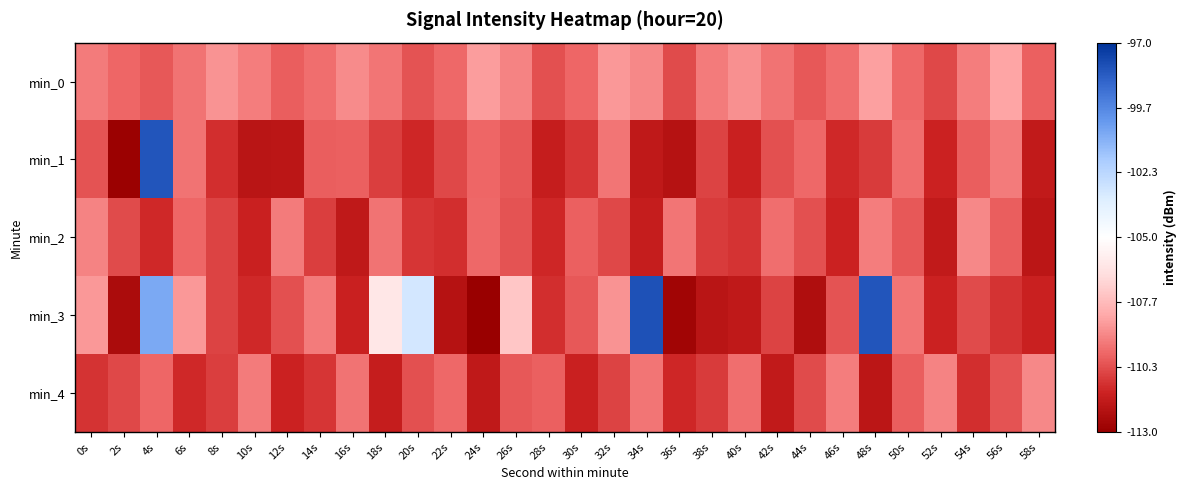

Reading right to left, extract all data points from this chart.

min_0: 58s=-109.9	56s=-108.3	54s=-109.2	52s=-110.5	50s=-109.7	48s=-108.4	46s=-109.6	44s=-110.1	42s=-109.5	40s=-108.8	38s=-109.3	36s=-110.4	34s=-109.0	32s=-108.6	30s=-109.8	28s=-110.3	26s=-109.1	24s=-108.5	22s=-109.7	20s=-110.2	18s=-109.4	16s=-108.9	14s=-109.6	12s=-110.0	10s=-109.2	8s=-108.7	6s=-109.5	4s=-110.1	2s=-109.8	0s=-109.3
min_1: 58s=-111.7	56s=-109.3	54s=-110.0	52s=-111.4	50s=-109.6	48s=-110.8	46s=-111.2	44s=-109.7	42s=-110.3	40s=-111.5	38s=-110.6	36s=-112.1	34s=-111.8	32s=-109.4	30s=-110.9	28s=-111.6	26s=-110.1	24s=-109.8	22s=-110.5	20s=-111.3	18s=-110.7	16s=-109.9	14s=-110.0	12s=-111.9	10s=-112.0	8s=-111.1	6s=-109.5	4s=-98.1	2s=-112.9	0s=-110.2
min_2: 58s=-111.9	56s=-110.0	54s=-109.0	52s=-111.7	50s=-110.1	48s=-109.2	46s=-111.4	44s=-110.3	42s=-109.6	40s=-111.0	38s=-110.8	36s=-109.4	34s=-111.6	32s=-110.5	30s=-109.9	28s=-111.3	26s=-110.2	24s=-109.7	22s=-111.1	20s=-110.9	18s=-109.5	16s=-111.8	14s=-110.7	12s=-109.3	10s=-111.5	8s=-110.6	6s=-109.8	4s=-111.2	2s=-110.4	0s=-109.1
min_3: 58s=-111.5	56s=-111.0	54s=-110.4	52s=-111.4	50s=-109.4	48s=-98.1	46s=-110.2	44s=-112.3	42s=-110.6	40s=-111.8	38s=-112.0	36s=-112.7	34s=-98.0	32s=-108.7	30s=-110.1	28s=-111.1	26s=-107.3	24s=-113.0	22s=-112.1	20s=-103.1	18s=-106.1	16s=-111.5	14s=-109.3	12s=-110.3	10s=-111.2	8s=-110.6	6s=-108.6	4s=-100.7	2s=-112.4	0s=-108.6
min_4: 58s=-109.0	56s=-110.2	54s=-111.1	52s=-109.1	50s=-110.0	48s=-111.9	46s=-109.2	44s=-110.4	42s=-111.7	40s=-109.6	38s=-110.8	36s=-111.3	34s=-109.4	32s=-110.6	30s=-111.5	28s=-109.9	26s=-110.1	24s=-111.8	22s=-109.7	20s=-110.3	18s=-111.6	16s=-109.5	14s=-110.9	12s=-111.4	10s=-109.3	8s=-110.7	6s=-111.2	4s=-109.8	2s=-110.5	0s=-111.0